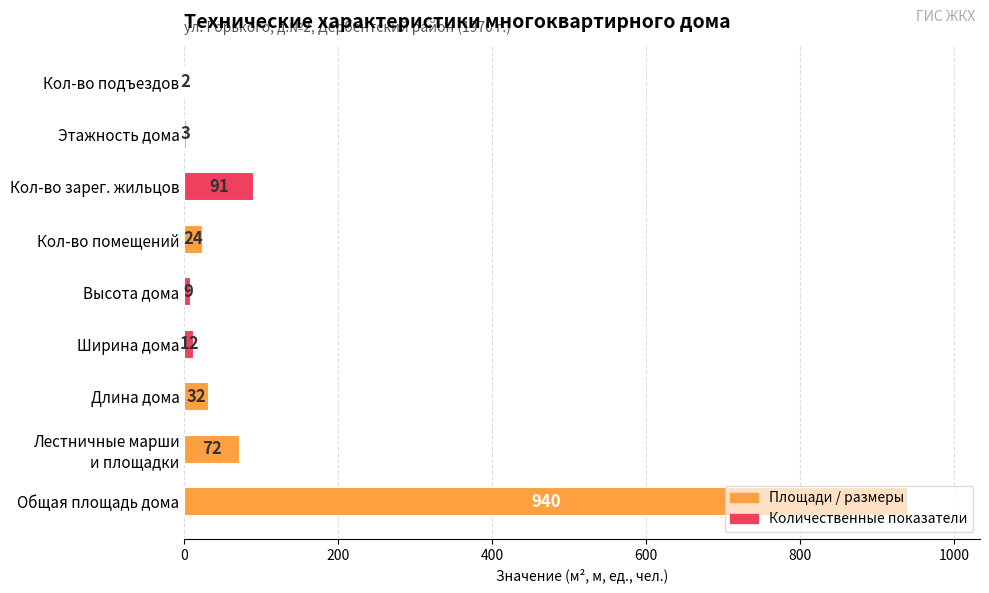

What is the change in value from Кол-во помещений to Кол-во зарег. жильцов?

+67